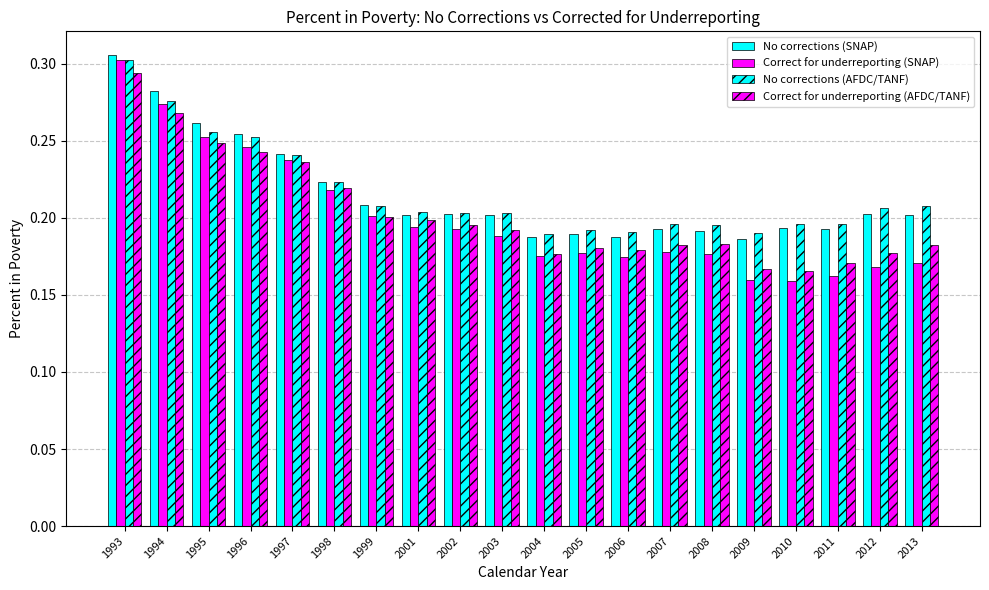

Count the number of categories in the chart.

20